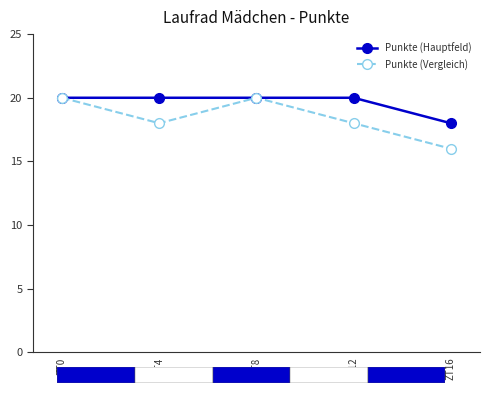

At how many categories does at least one series exceed 16?

5